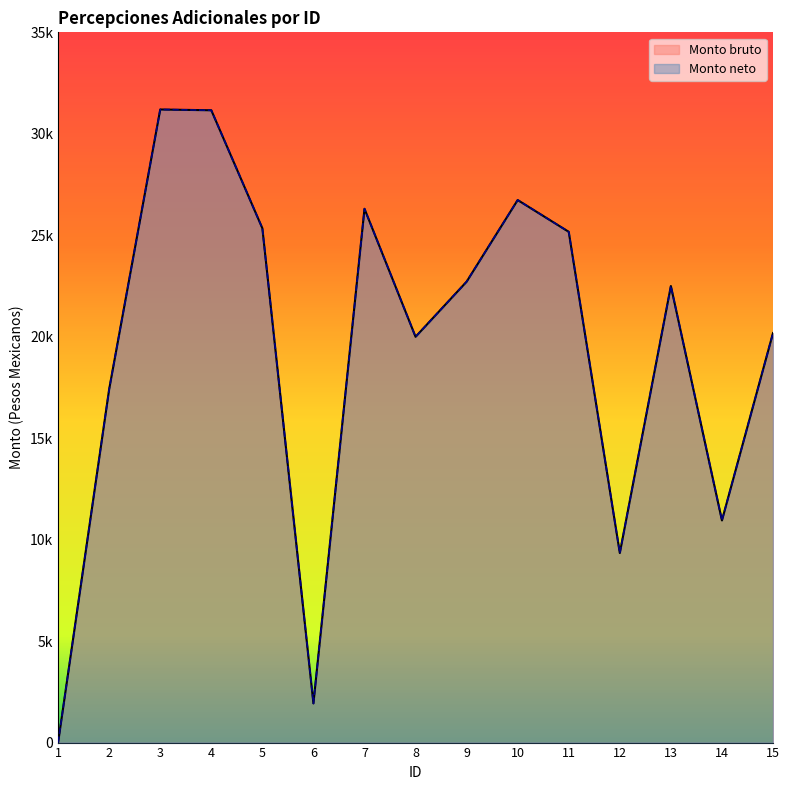

Reading left to right, extract all data points from this chart.

Monto bruto: 0.0	17415.9	31198.0	31159.5	25344.4	1930.8	26305.2	19996.8	22713.6	26735.7	25168.8	9340.7	22499.2	10947.6	20180.2
Monto neto: 0.0	17415.9	31198.0	31159.5	25344.4	1930.8	26305.2	19996.8	22713.6	26735.7	25168.8	9340.7	22499.2	10947.6	20180.2